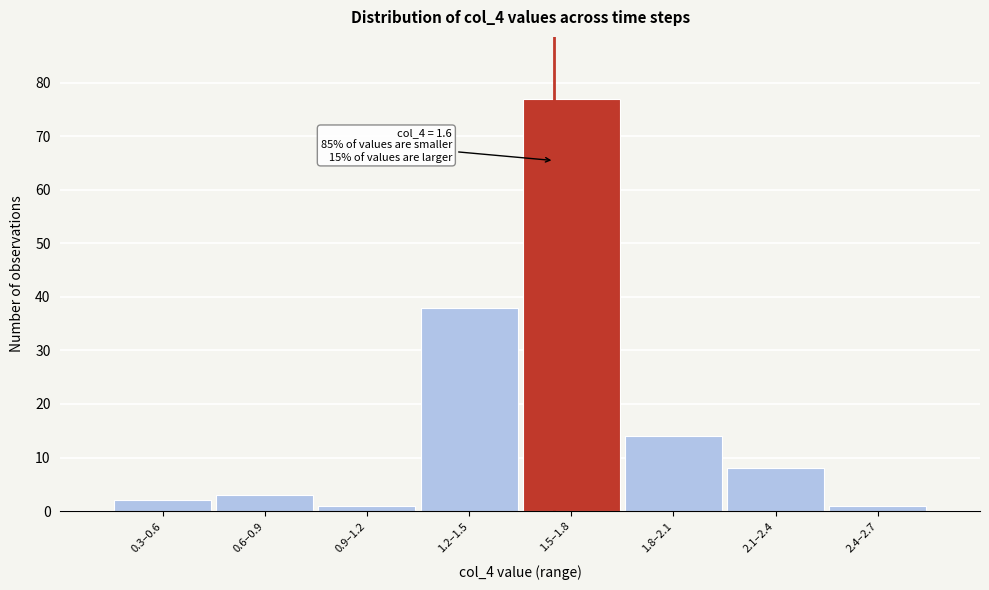

Reading right to left, extract all data points from this chart.

2.4–2.7=1	2.1–2.4=8	1.8–2.1=14	1.5–1.8=77	1.2–1.5=38	0.9–1.2=1	0.6–0.9=3	0.3–0.6=2